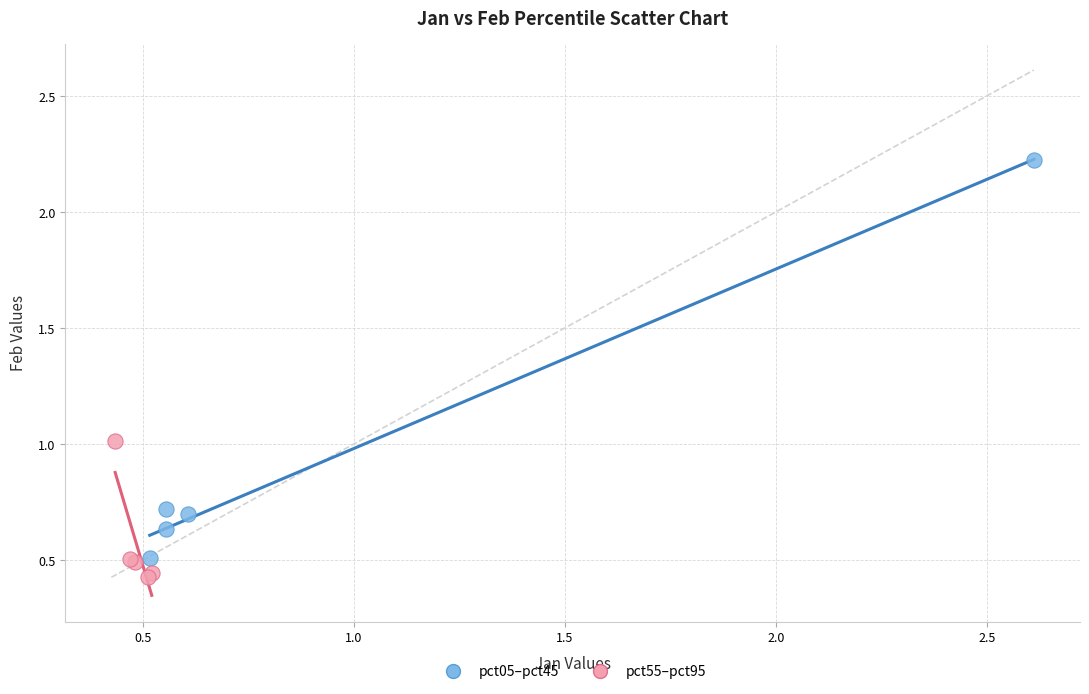

Which series has the widest spread of Y values?

pct05–pct45